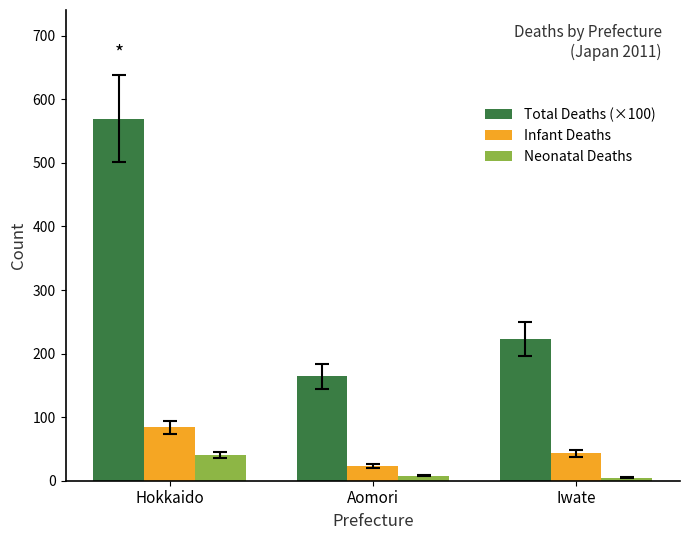

What are all the series names shown in the legend?

Total Deaths (×100), Infant Deaths, Neonatal Deaths